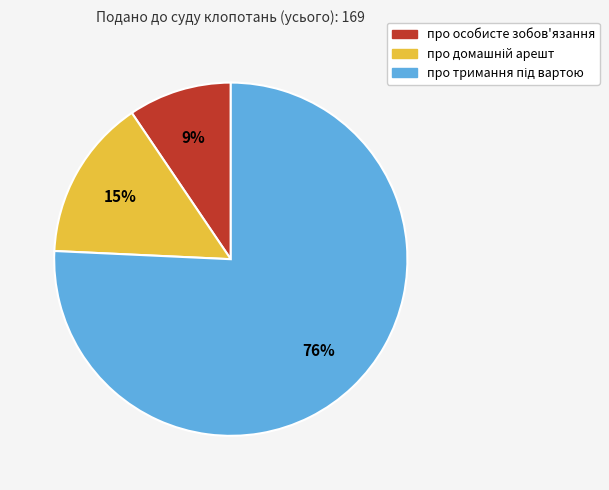

To the nearest percent, what percentage of the pie is про особисте зобов'язання?

9%